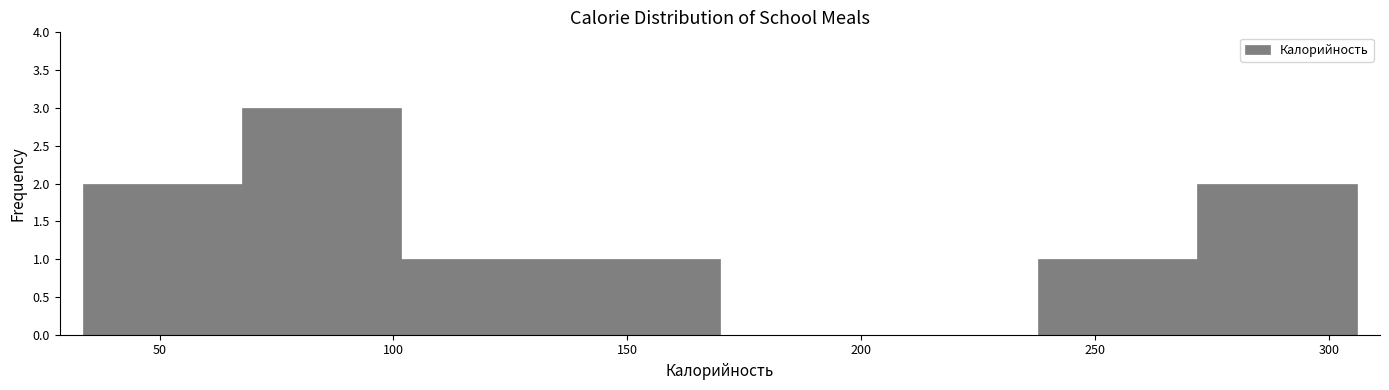

Which range on the x-axis has the tallest bar?

70 to 100